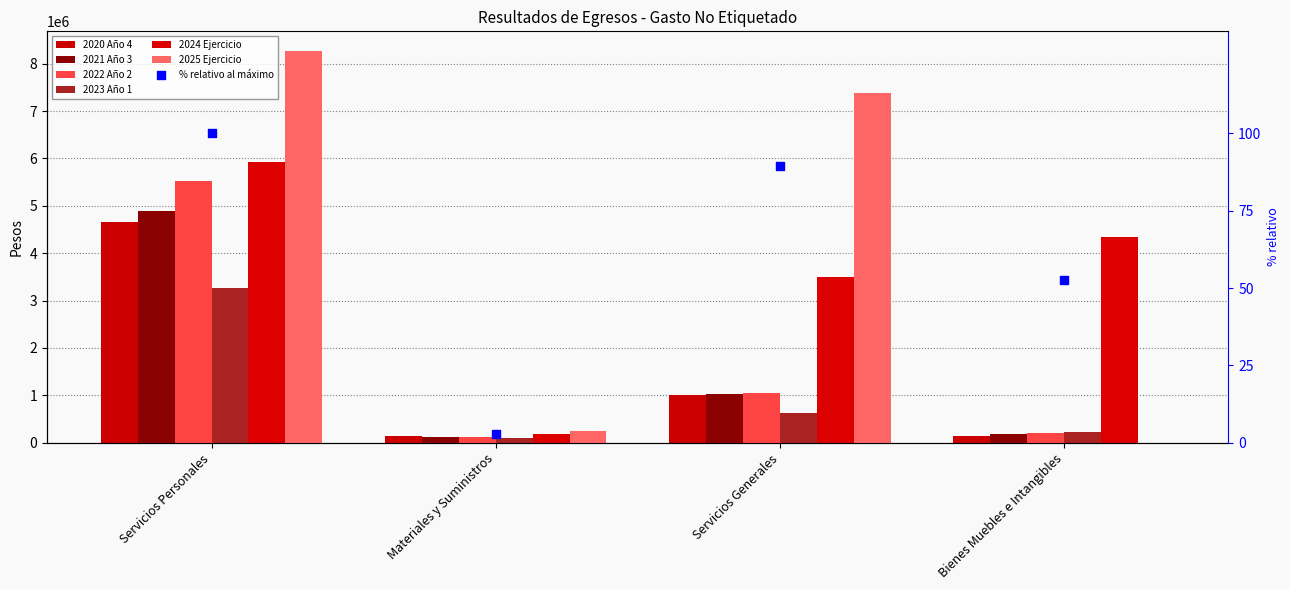

Which series has the largest Y range (max minus min)?

2025 Ejercicio